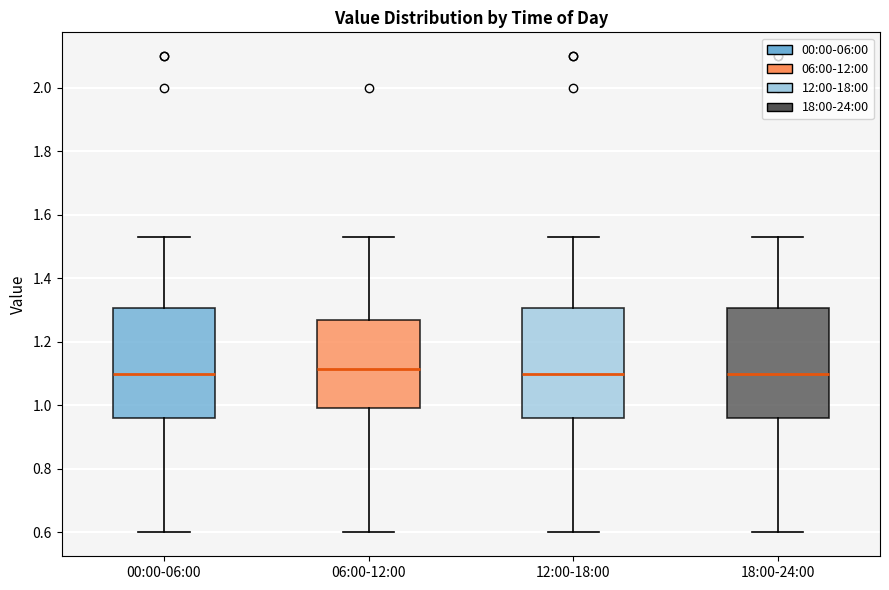

Where is the lower edge of the box for 06:00-12:00 on the y-axis? The values are not printed on the chart, so give them approximately, as read against the axis.

1.00